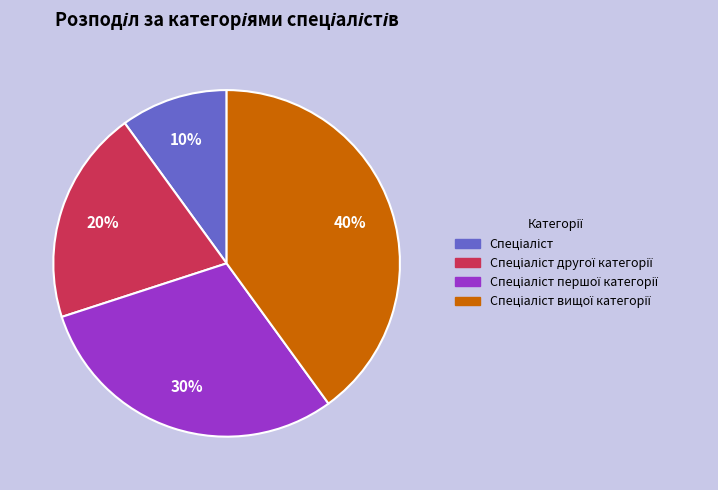

To the nearest percent, what is the difference between the largest and smallest slice percentages?

30%